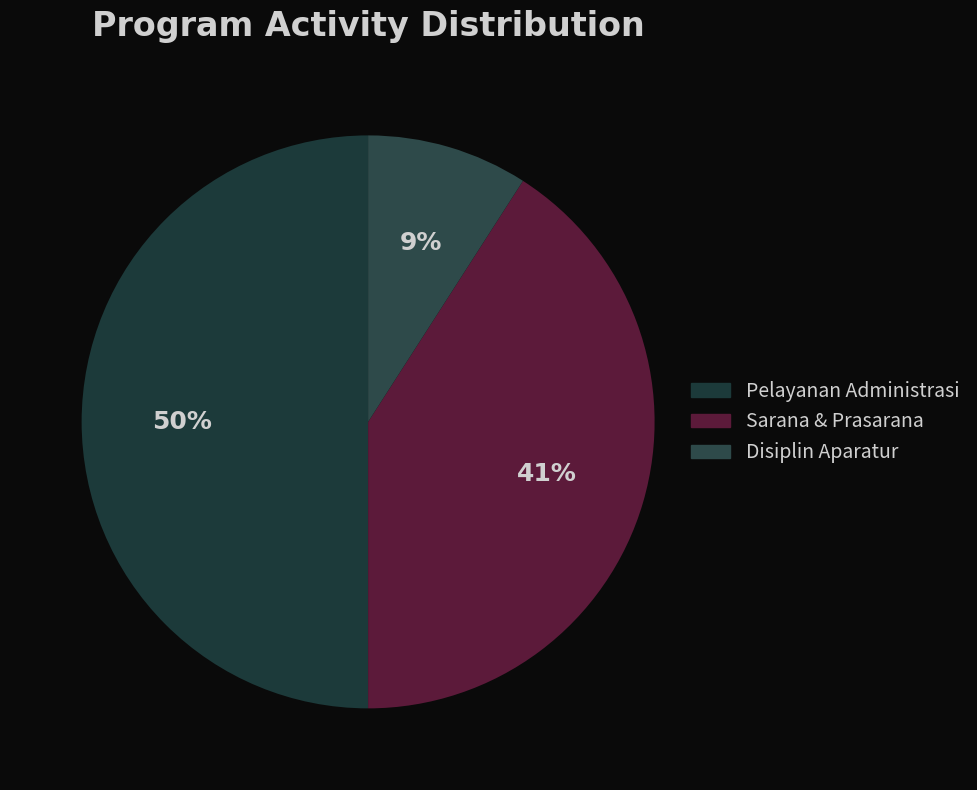

How many segments does this pie chart have?

3